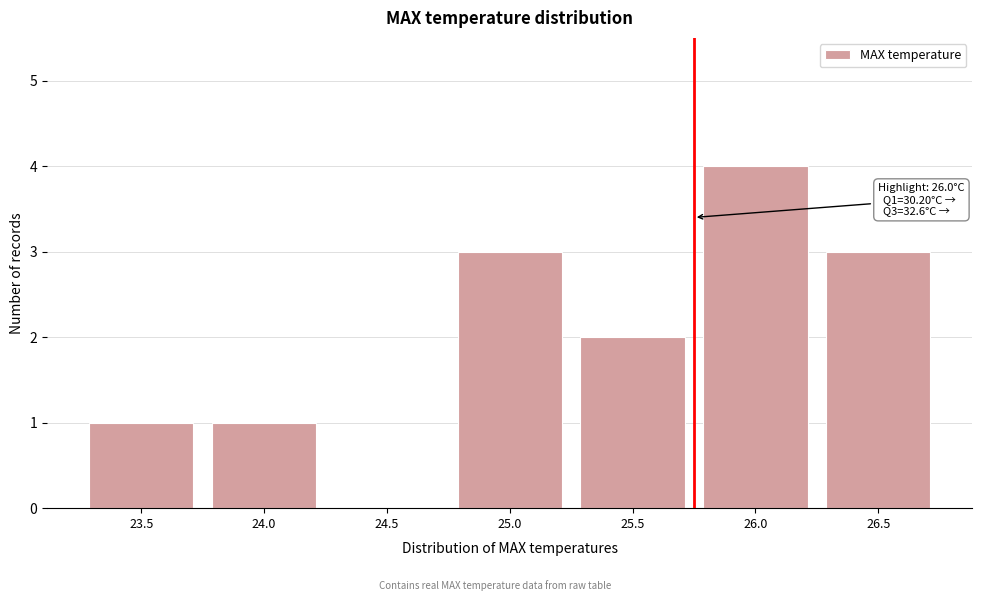

Reading left to right, list all the values displayed in this chart.

23.5=1	24.0=1	24.5=0	25.0=3	25.5=2	26.0=4	26.5=3